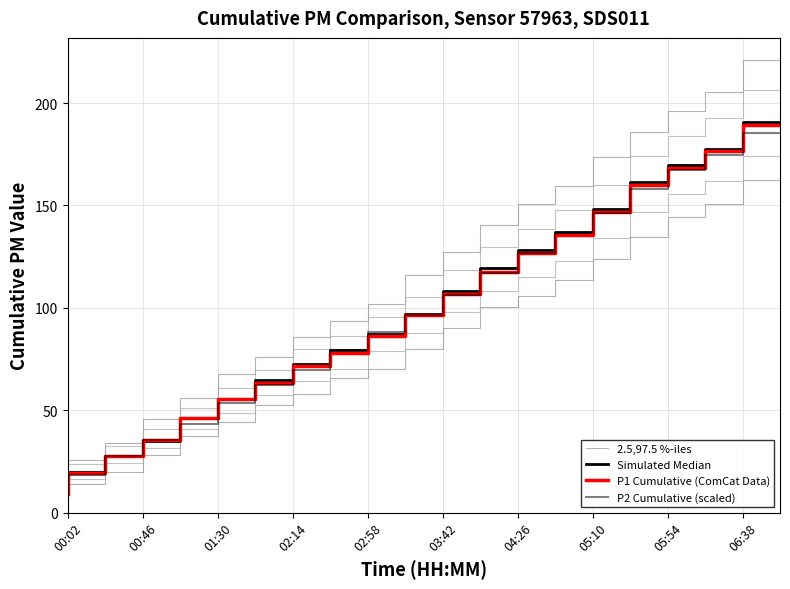

The P2 Cumulative (scaled) series shows 146.1 at 15. True or false?

True